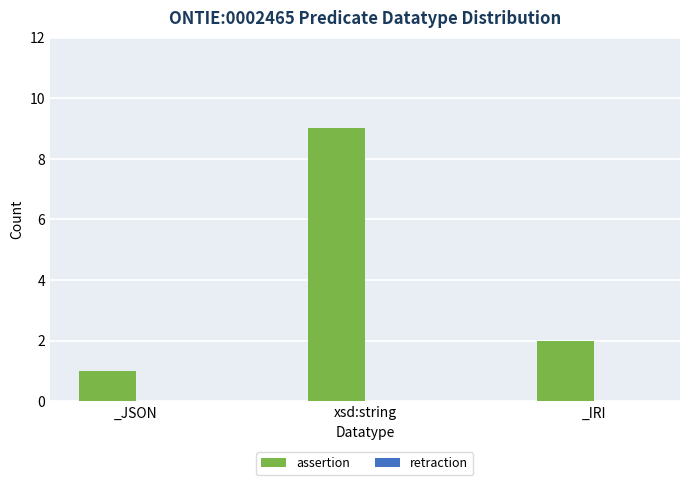

Which has a higher value, xsd:string or _IRI?

xsd:string